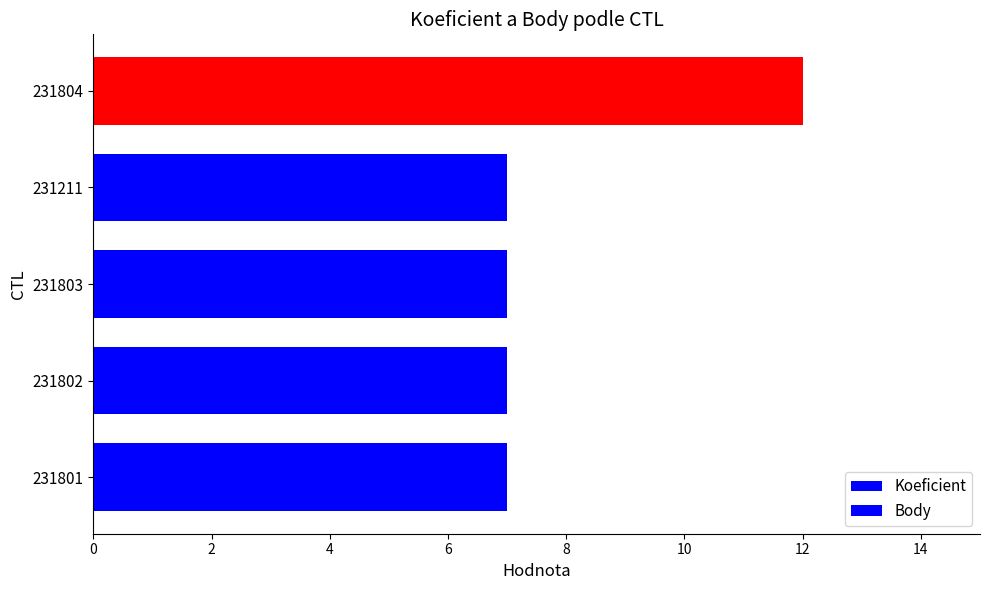

Count the number of data series in this chart.

2